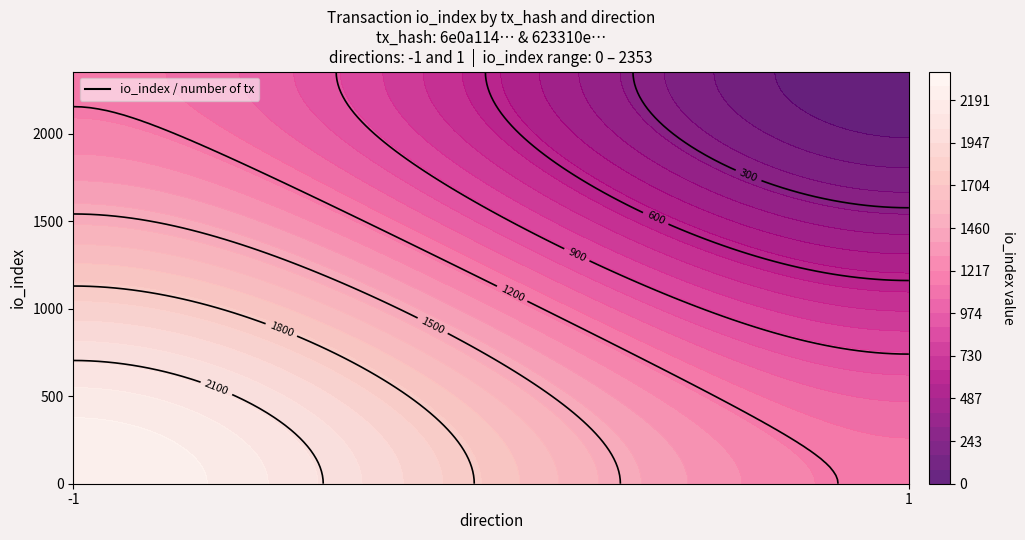

How many positive values does the 623310e9cbcddc2682bdc0fe1624caa3ca5e6d0 series have?

1